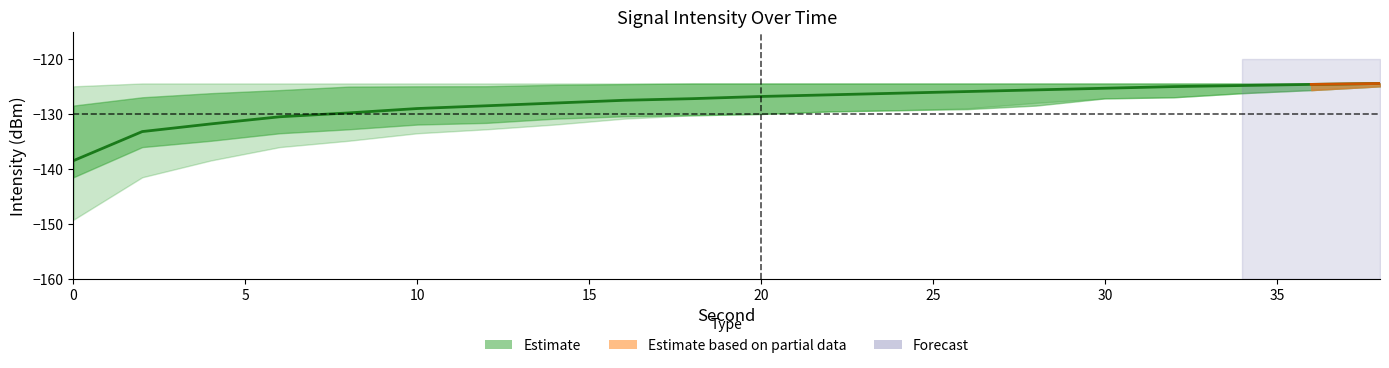

Does the chart have visible grid lines?

No